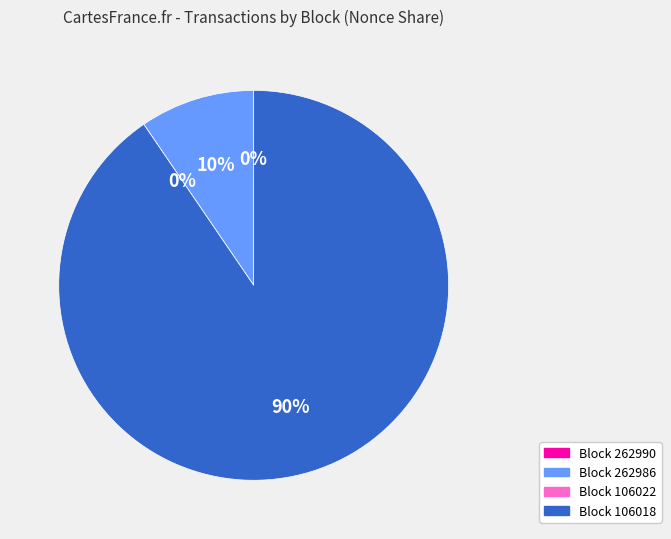

To the nearest percent, what is the difference between the largest and smallest slice percentages?

90%